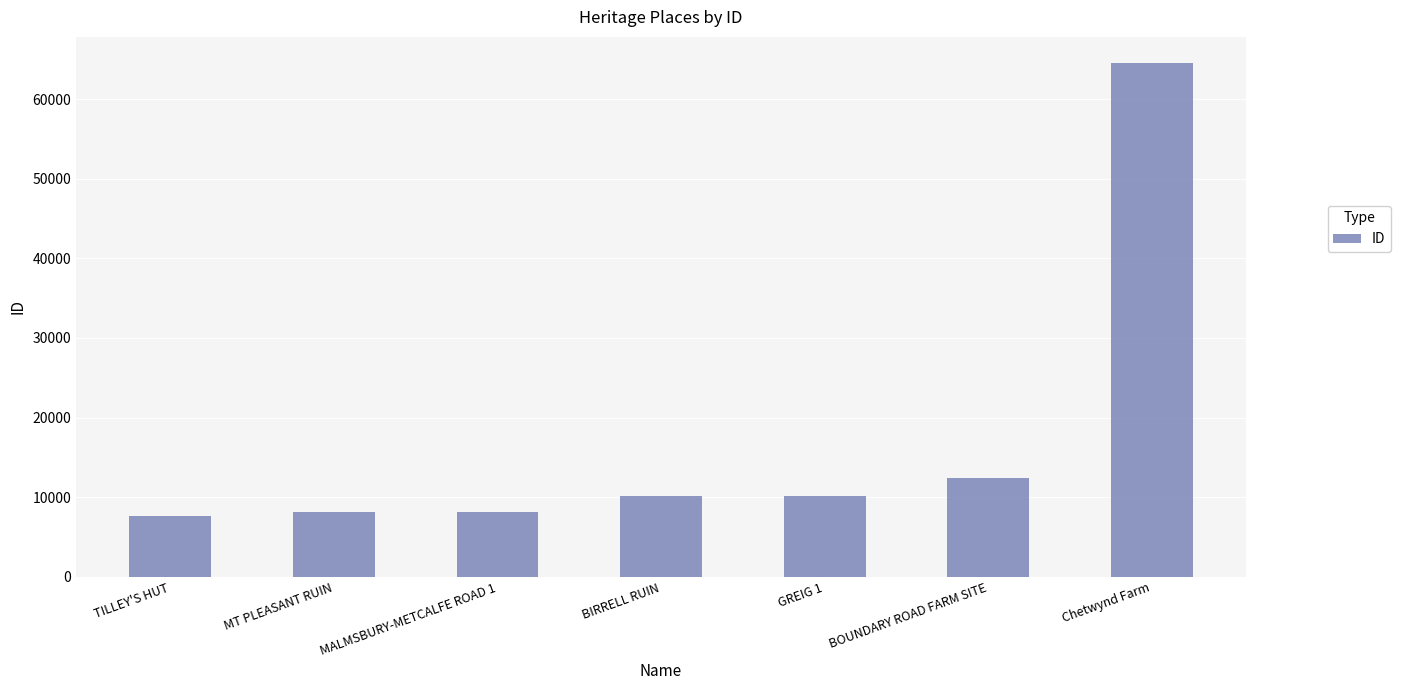

At which category does the chart reach its peak across all series?

Chetwynd Farm